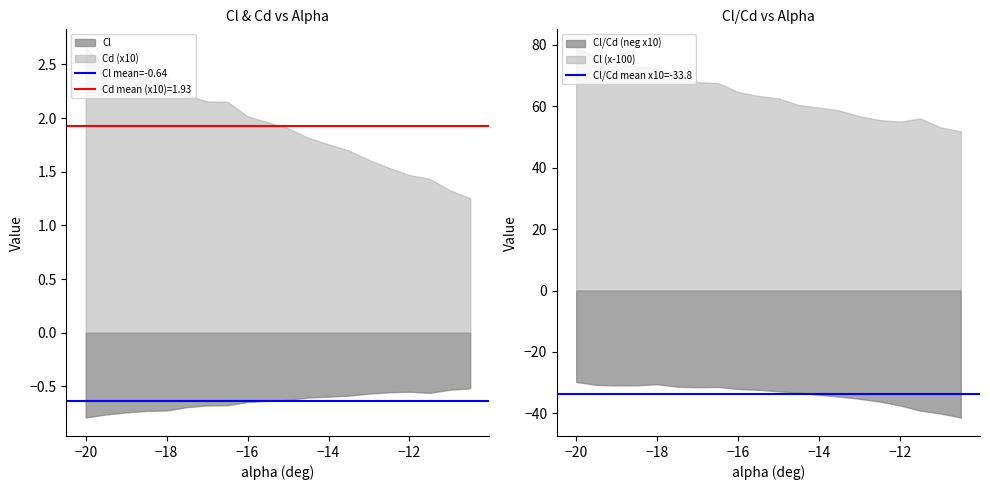

What is the lowest value of the Cl series?

-0.8